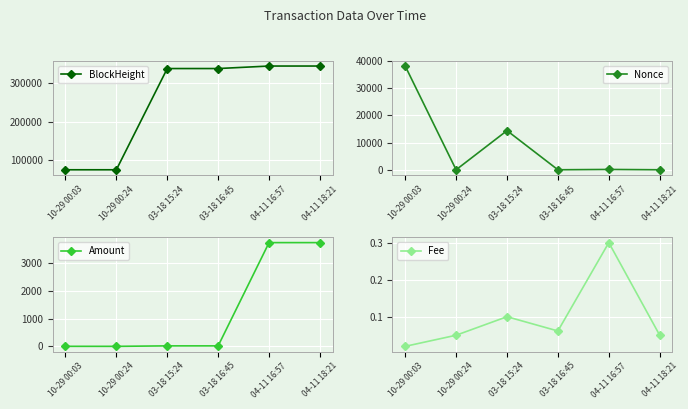

Which series changed the most between 10-29 00:24 and 03-18 15:24?

BlockHeight